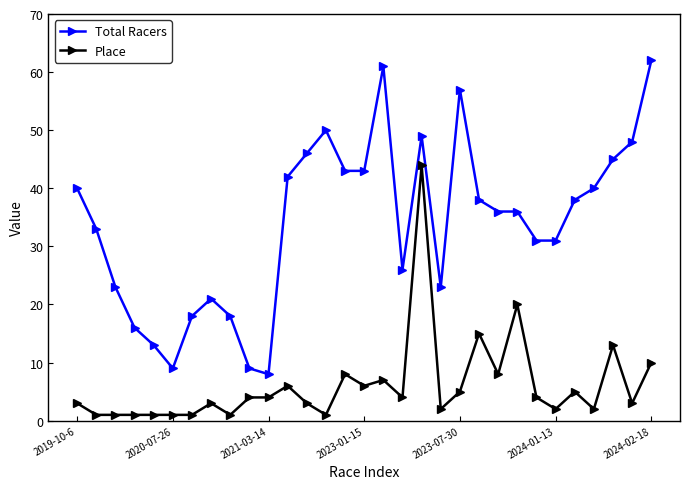

Rank the series by their maximum value, from highest to lowest.

Total Racers, Place